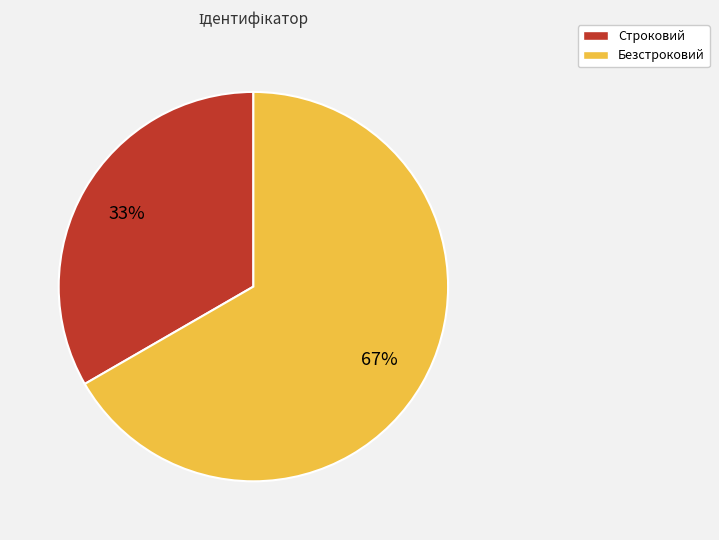

What is the smallest slice in the pie chart?

Строковий